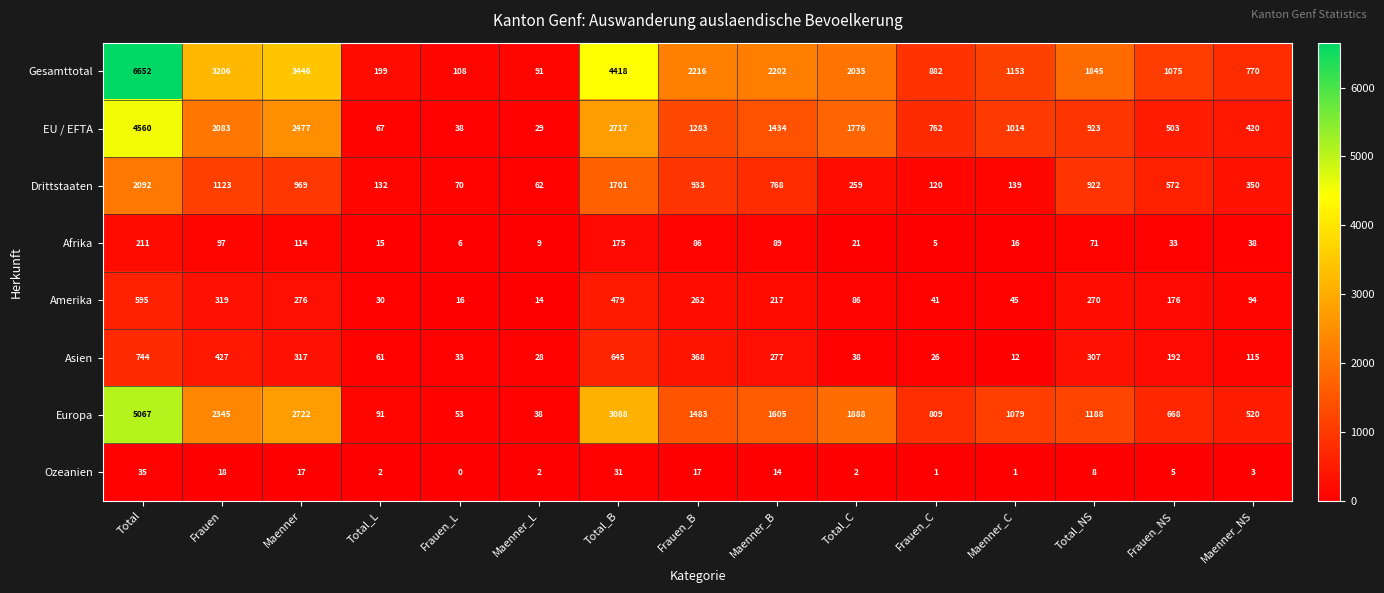

Count the number of categories in the chart.

15